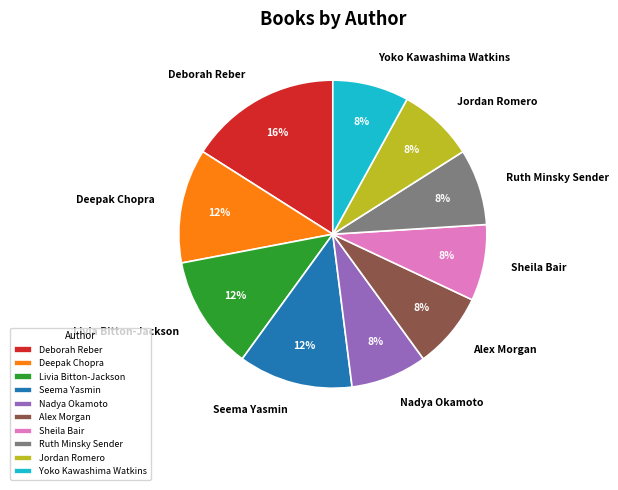

To the nearest percent, what percentage of the pie is Deborah Reber?

16%